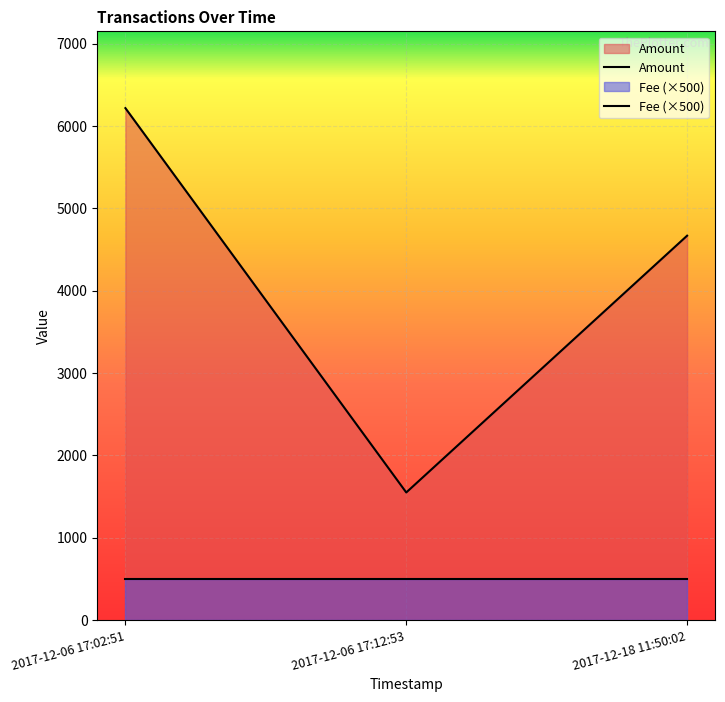

Is it true that the value at 2017-12-06 17:12:53 is 1550?

True